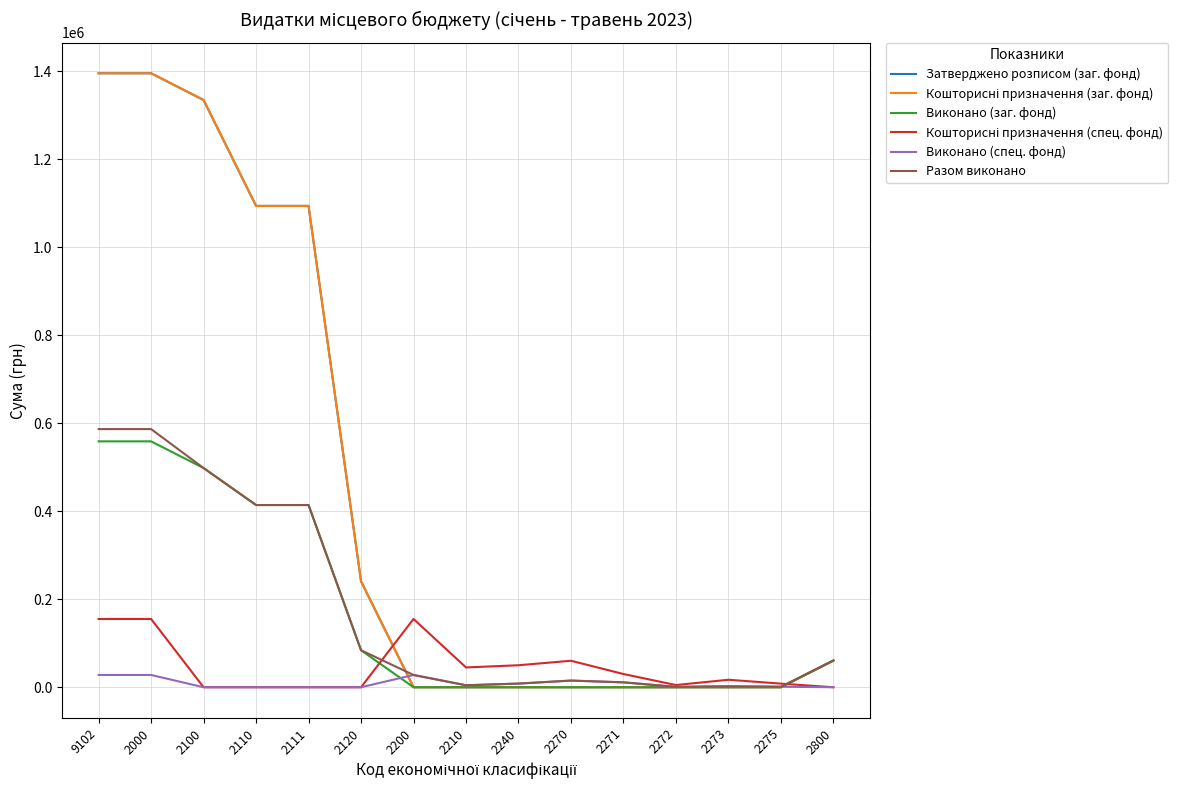

Where do Разом виконано and Кошторисні призначення (спец. фонд) first cross each other?

2120 and 2200